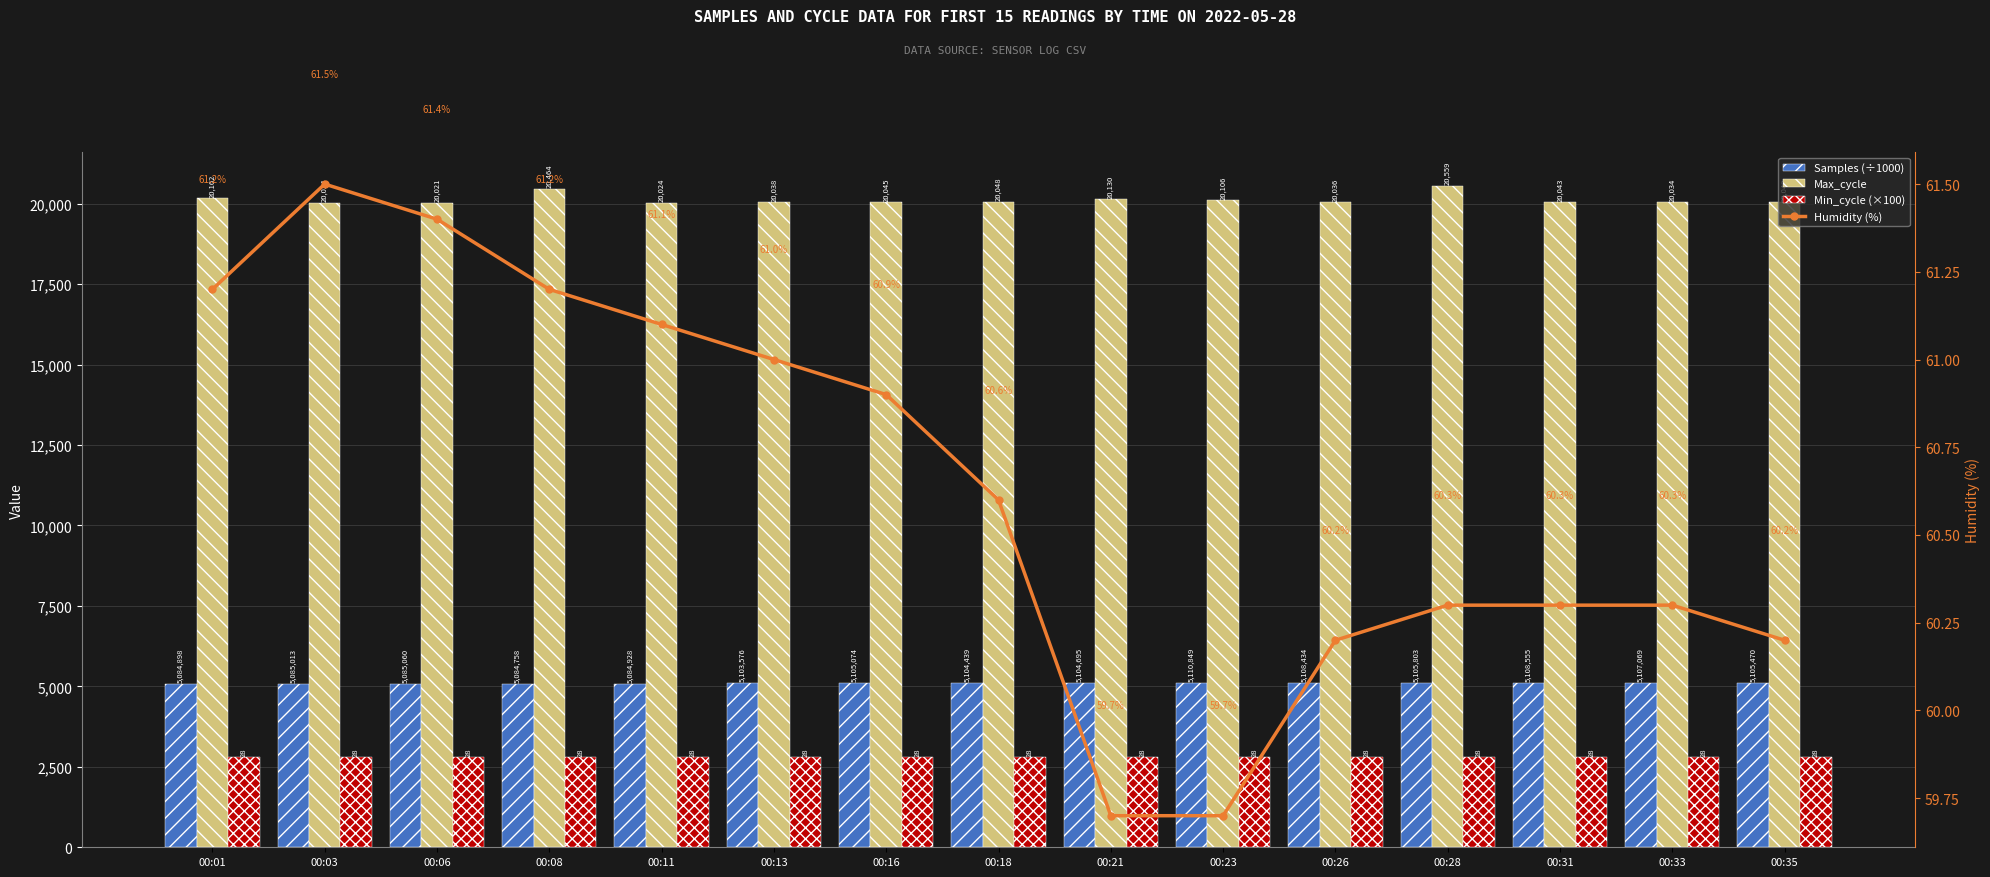

What is the difference between the maximum and minimum values in the Samples (÷1000) series?

26.1